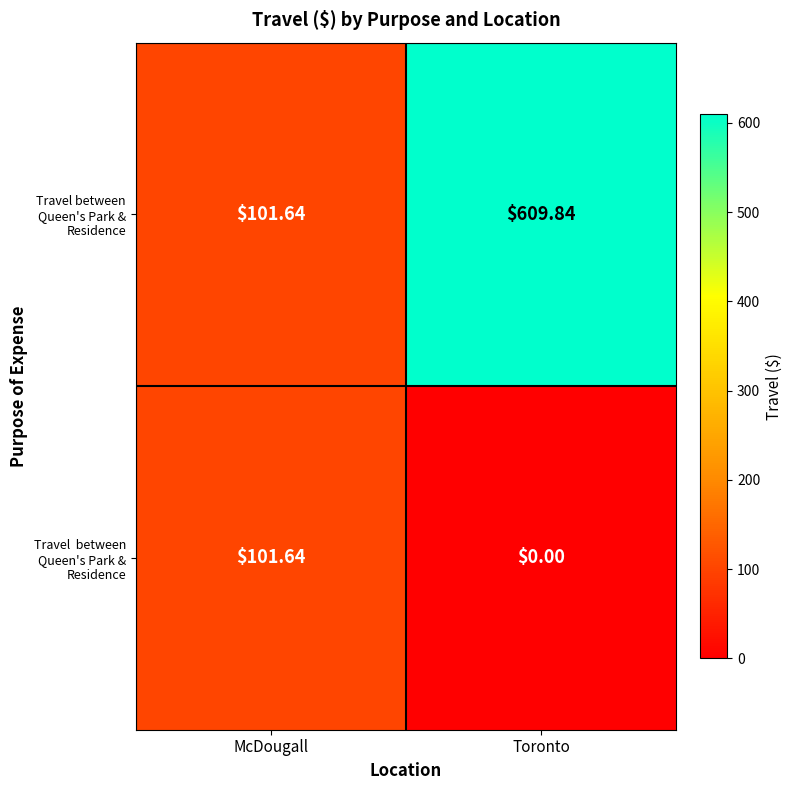

At which label does Travel between Queen's Park & Residence reach its peak?

Toronto